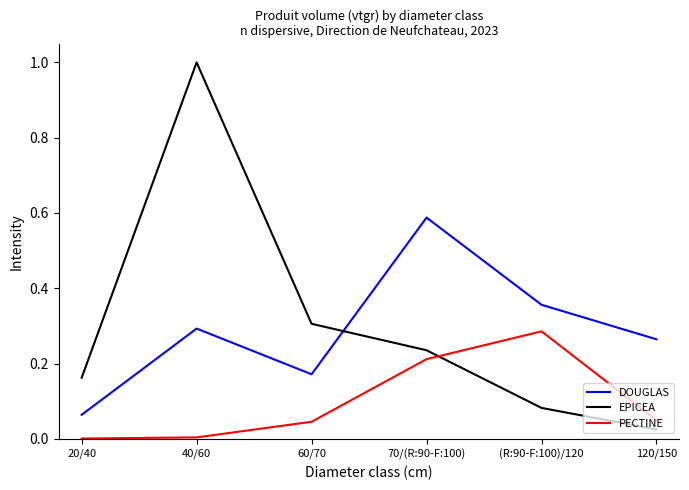

Rank the categories by DOUGLAS value from highest to lowest.

70/(R:90-F:100), (R:90-F:100)/120, 40/60, 120/150, 60/70, 20/40